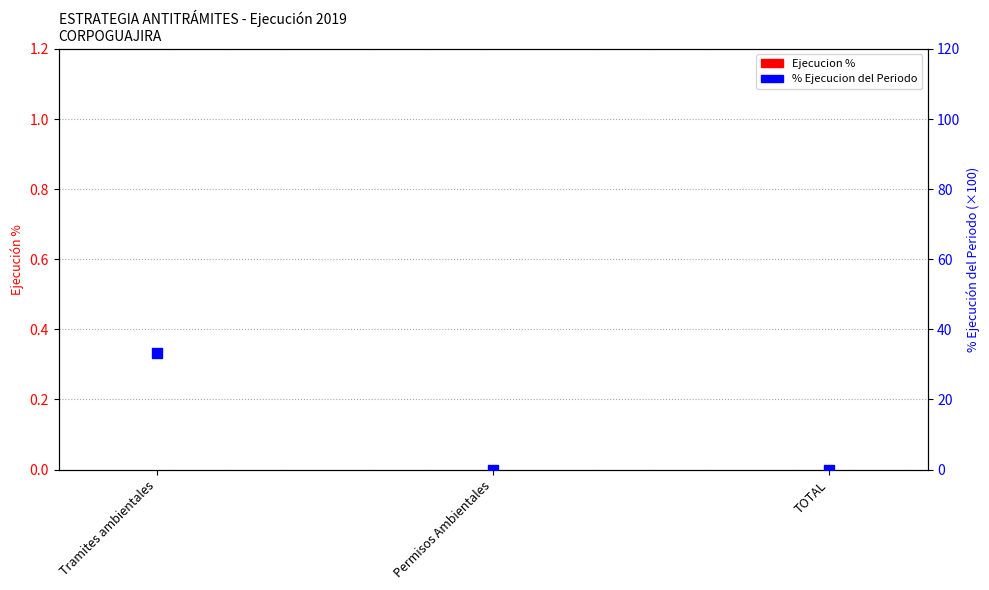

Which series contains the lowest Y value?

Ejecucion %